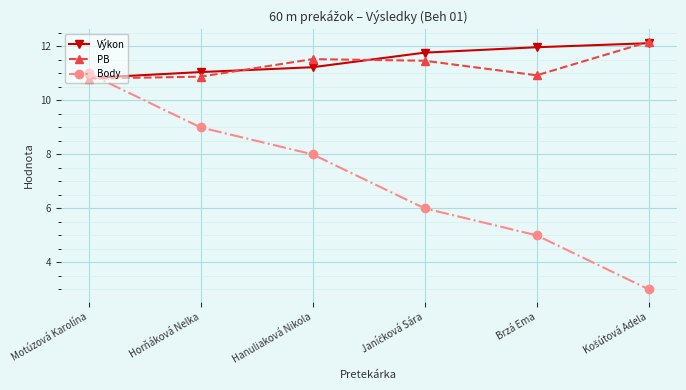

True or false: Výkon has a value of 10.8 at Motúzová Karolína.

True